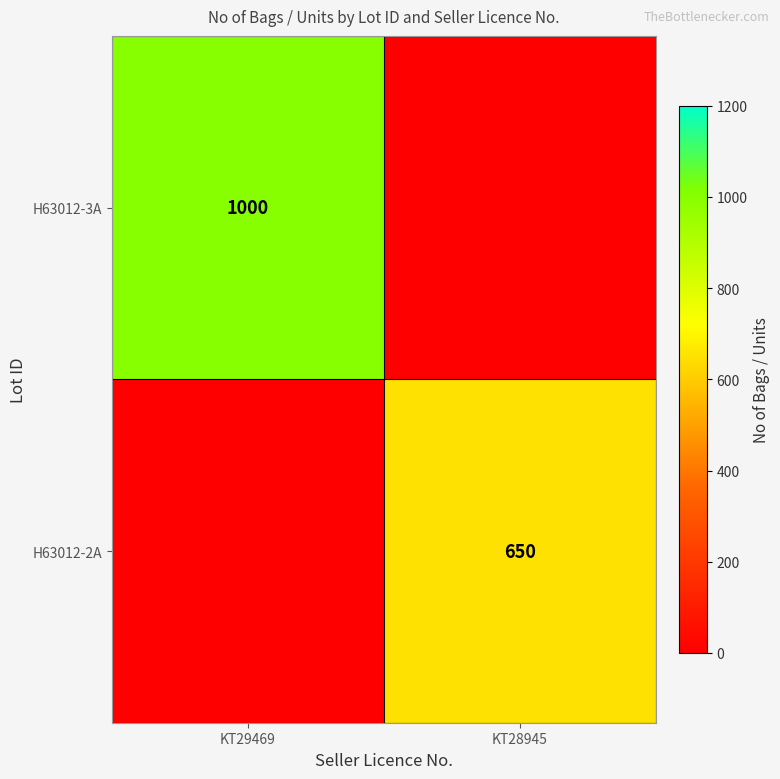

Is it true that H63012-3A equals 1000 at KT29469?

True